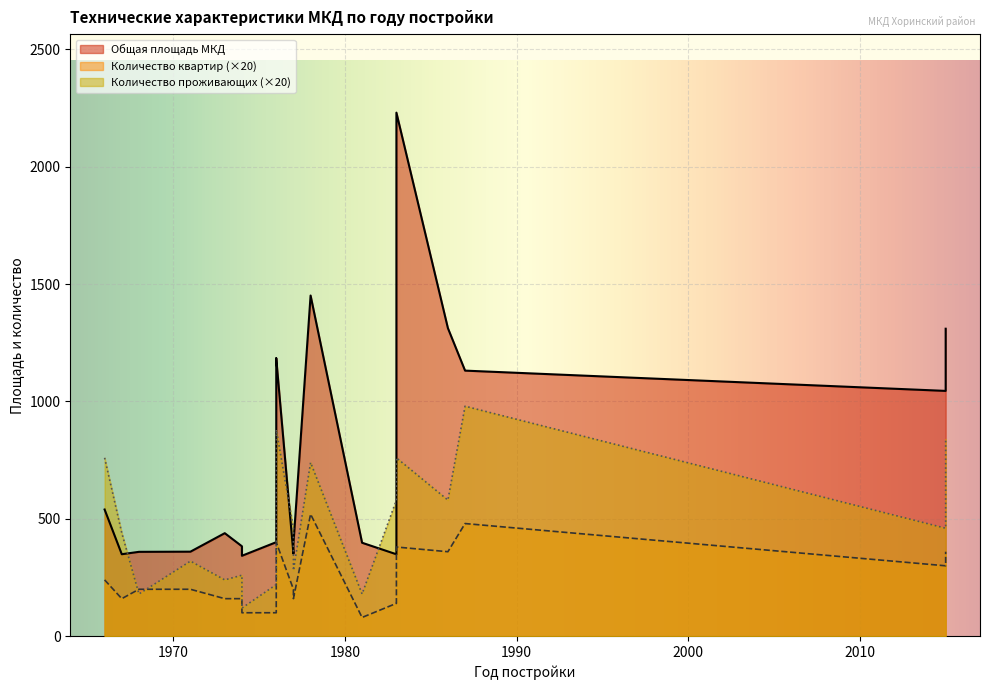

The value of Общая площадь МКД at 1977 is 392.6. True or false?

True